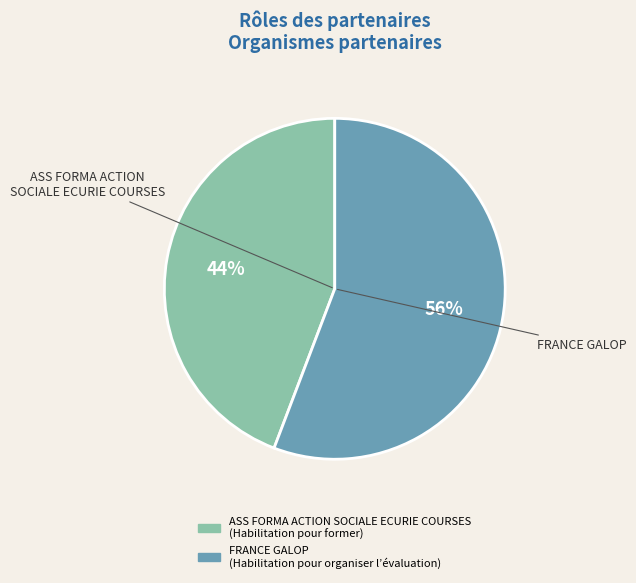

Does ASS FORMA ACTION SOCIALE ECURIE COURSES account for over 50% of the chart?

No